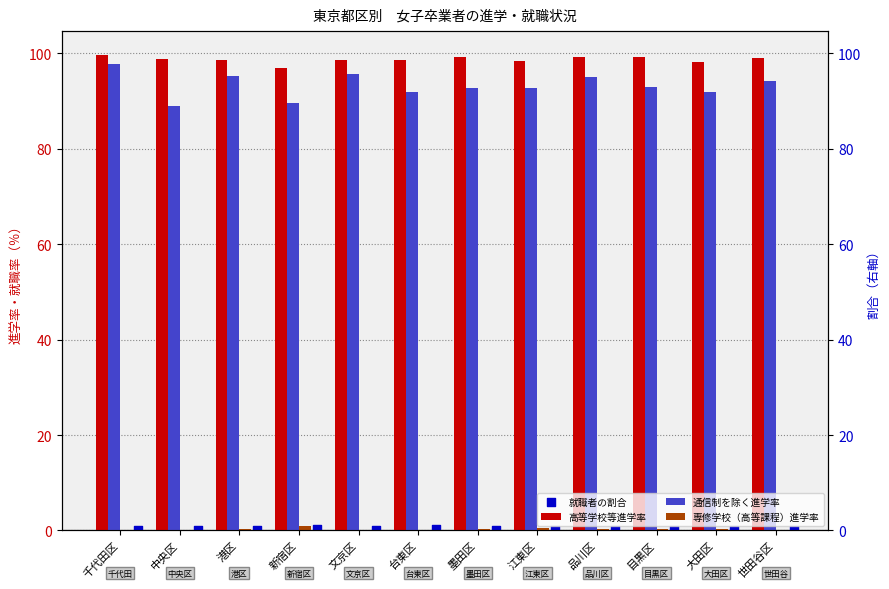

What is the total value across all series at 江東区?

191.6